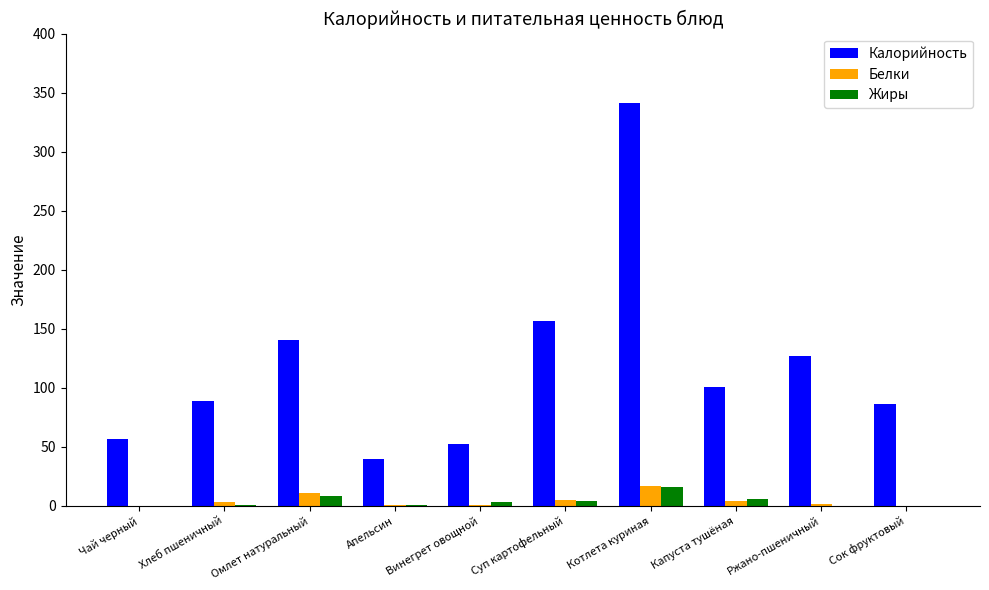

At which category is the sum across all series the highest?

Котлета куриная